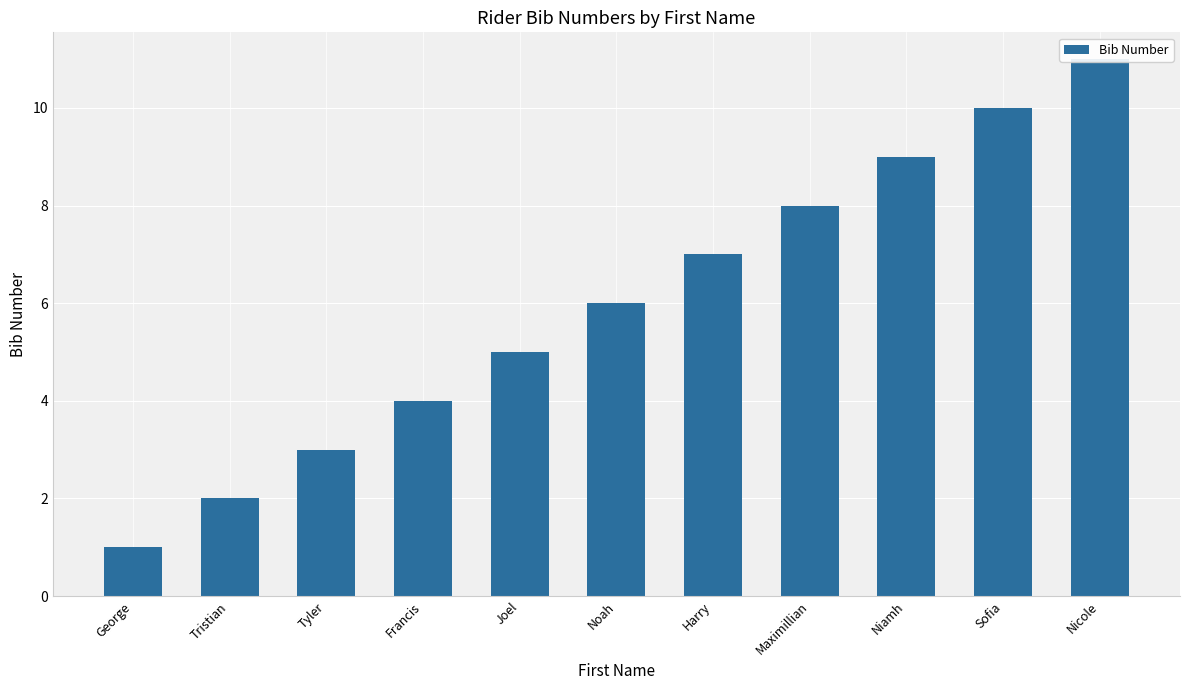

Reading left to right, transcribe all the data shown in this chart.

George=1	Tristian=2	Tyler=3	Francis=4	Joel=5	Noah=6	Harry=7	Maximillian=8	Niamh=9	Sofia=10	Nicole=11